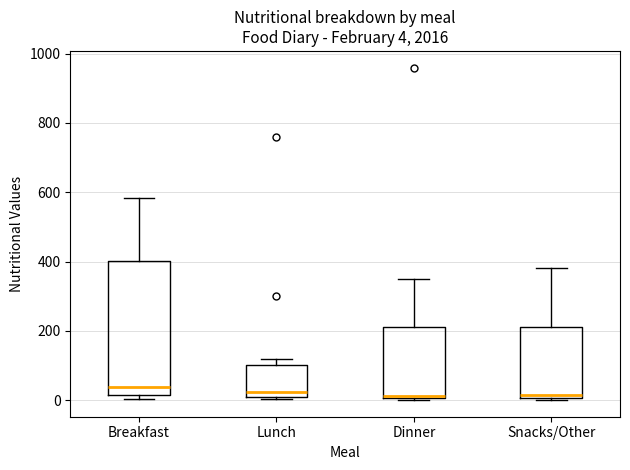

Which box is the tallest, from its lower edge to its upper edge?

Breakfast